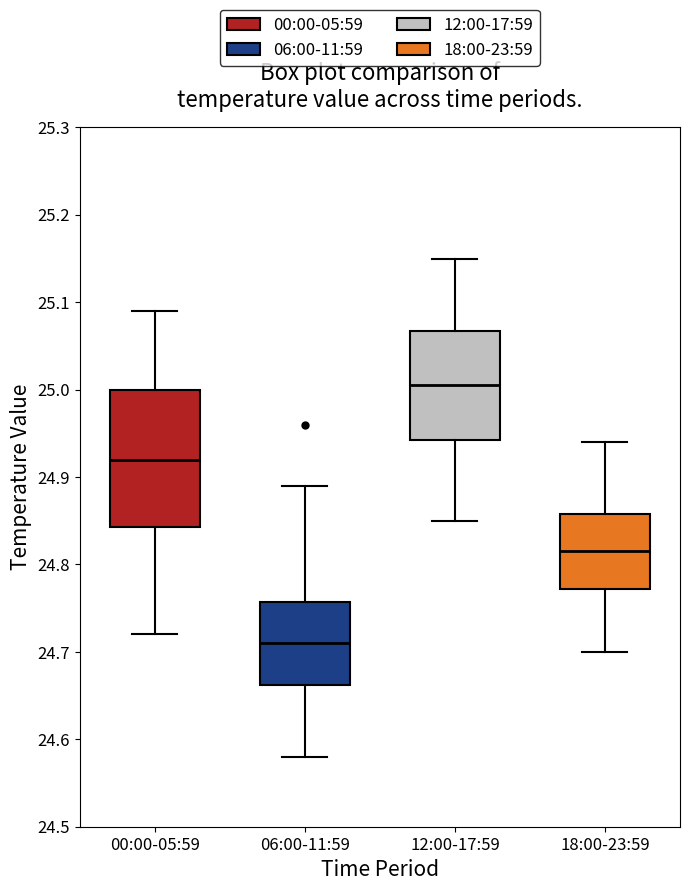

Reading left to right, read every box against the y-axis: the position of its median line, the range the box covers, and the ends of its whiskers. The values are not printed on the chart, so give them approximately, as read against the axis.

00:00-05:59: median 24.92, box 24.84 to 25.00, whiskers 24.72 to 25.09
06:00-11:59: median 24.71, box 24.66 to 24.76, whiskers 24.58 to 24.89
12:00-17:59: median 25.01, box 24.94 to 25.07, whiskers 24.85 to 25.15
18:00-23:59: median 24.82, box 24.77 to 24.86, whiskers 24.70 to 24.94